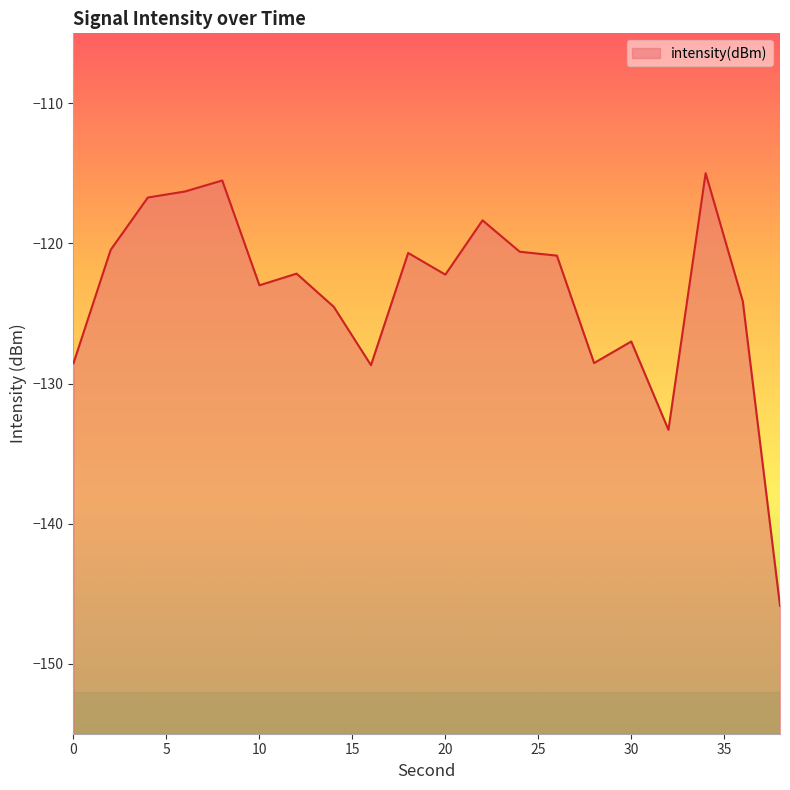

How many values are below -122?

11